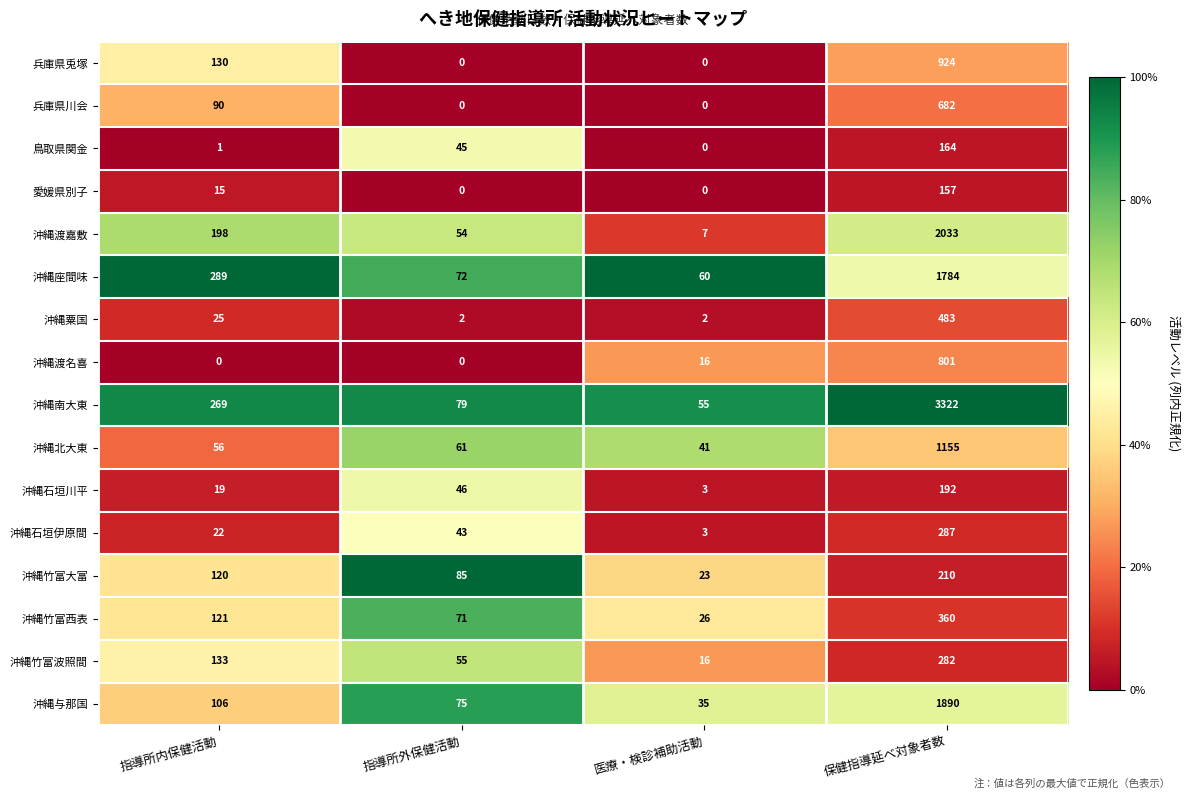

Which series has the largest range (max minus min)?

沖縄南大東